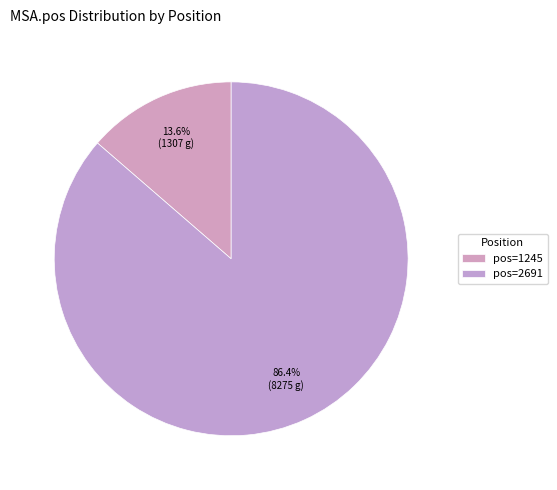

What is the smallest slice in the pie chart?

pos=1245